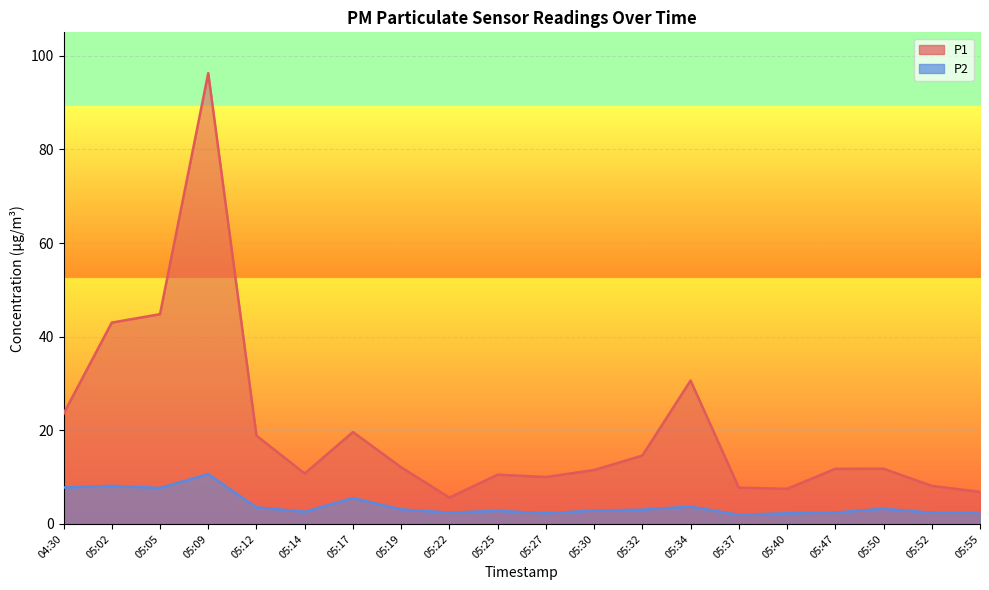

True or false: P2 and P1 cross at least once.

False